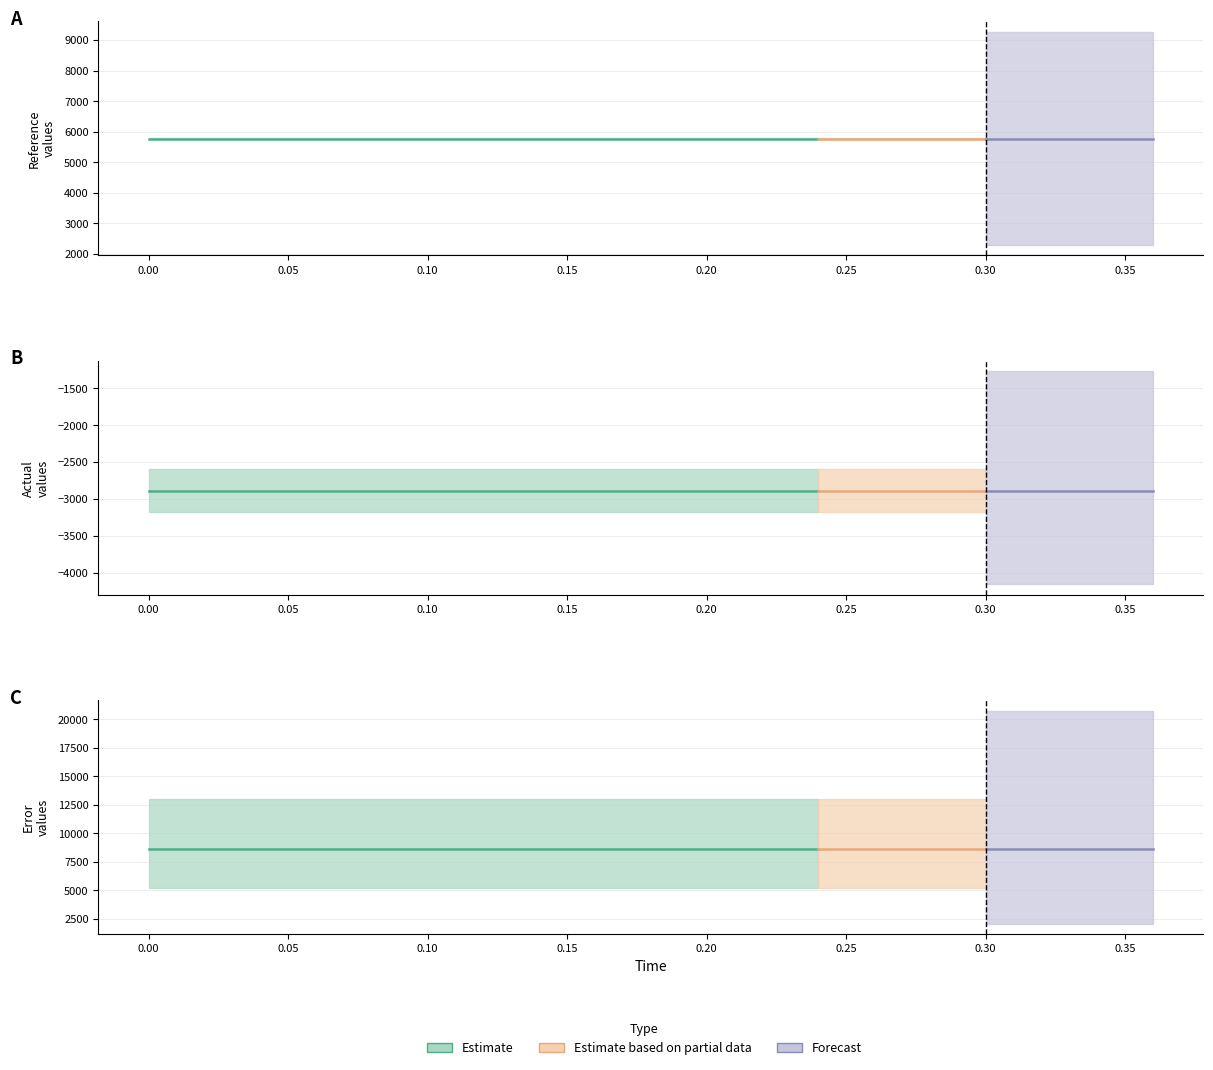

True or false: actual has more than 2 interior local peaks.

False